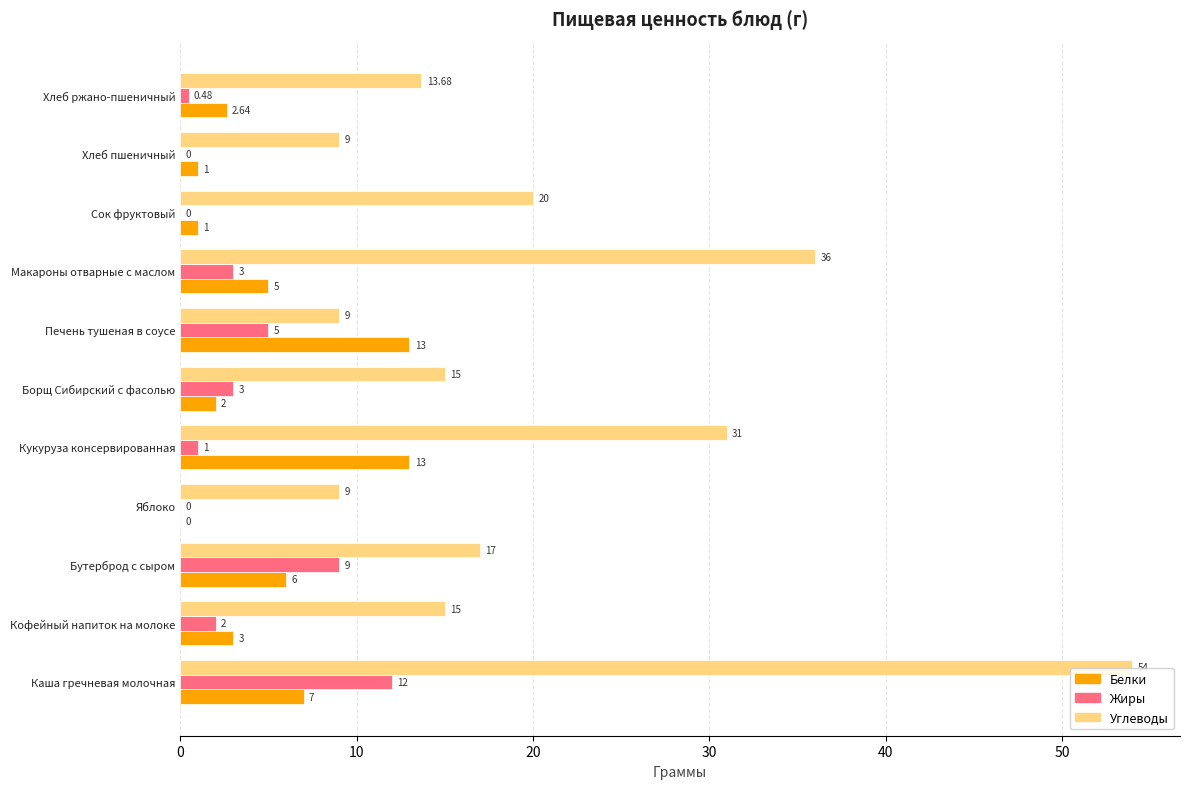

What is the total value across all series at Кукуруза консервированная?

45.0